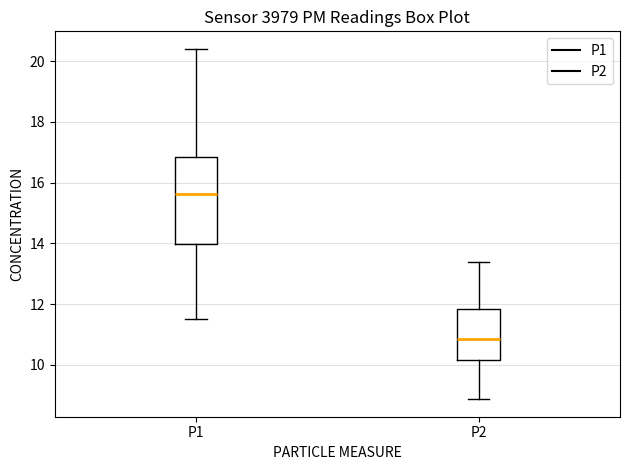

Which box's median line is the lowest?

P2